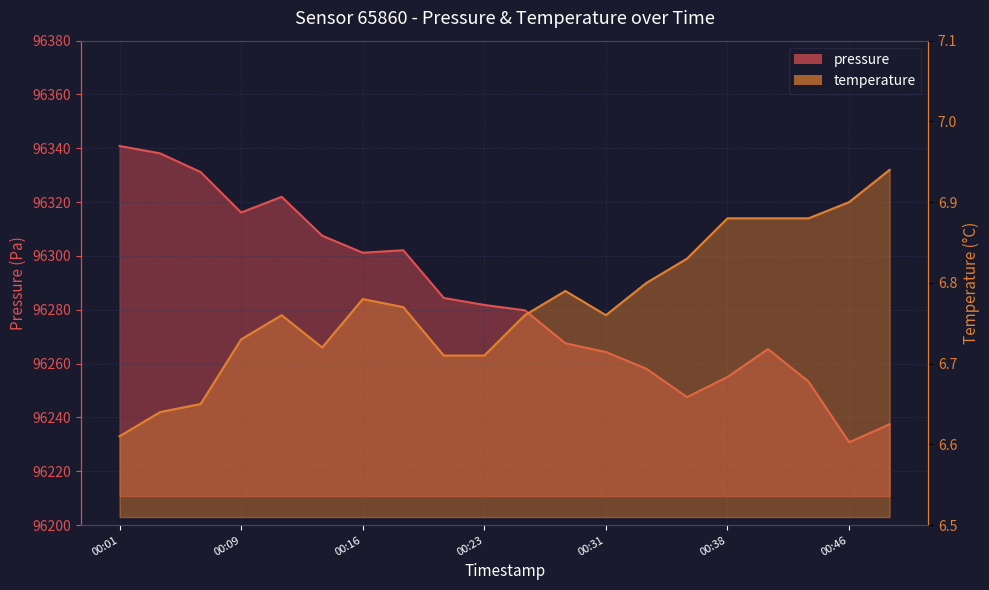

Does the chart have visible grid lines?

Yes